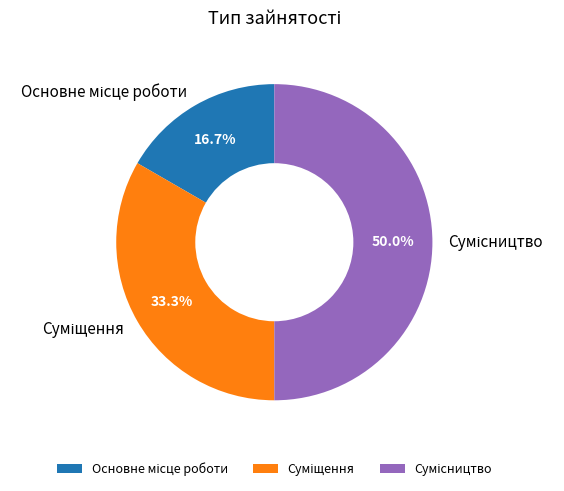

Does Суміщення represent more than half of the total?

No